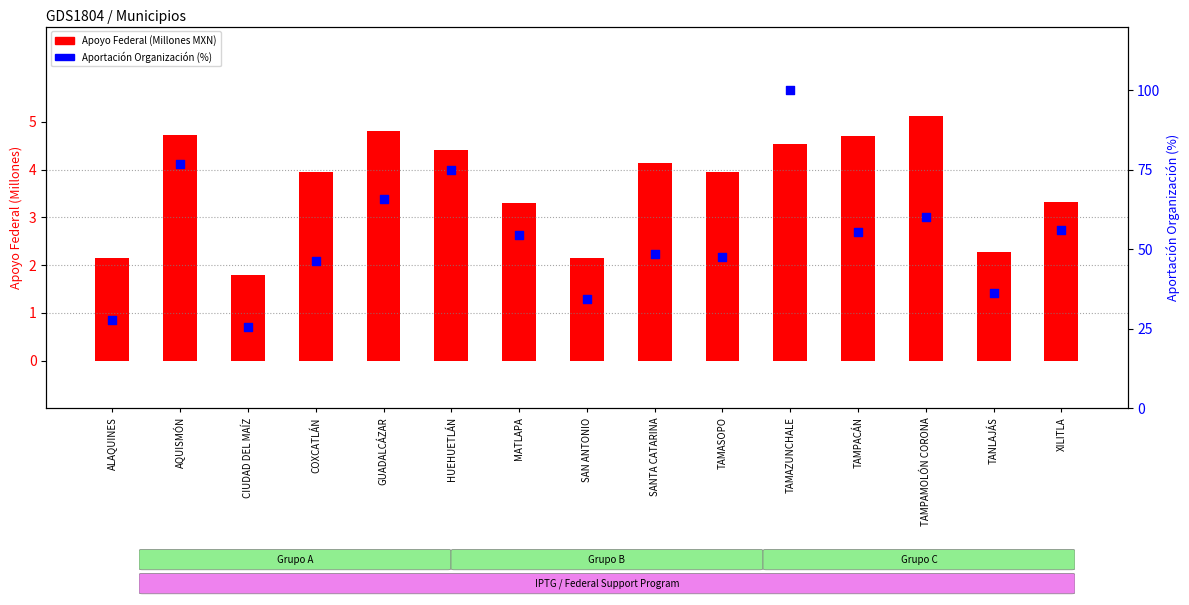

At which category is the sum across all series the highest?

TAMAZUNCHALE